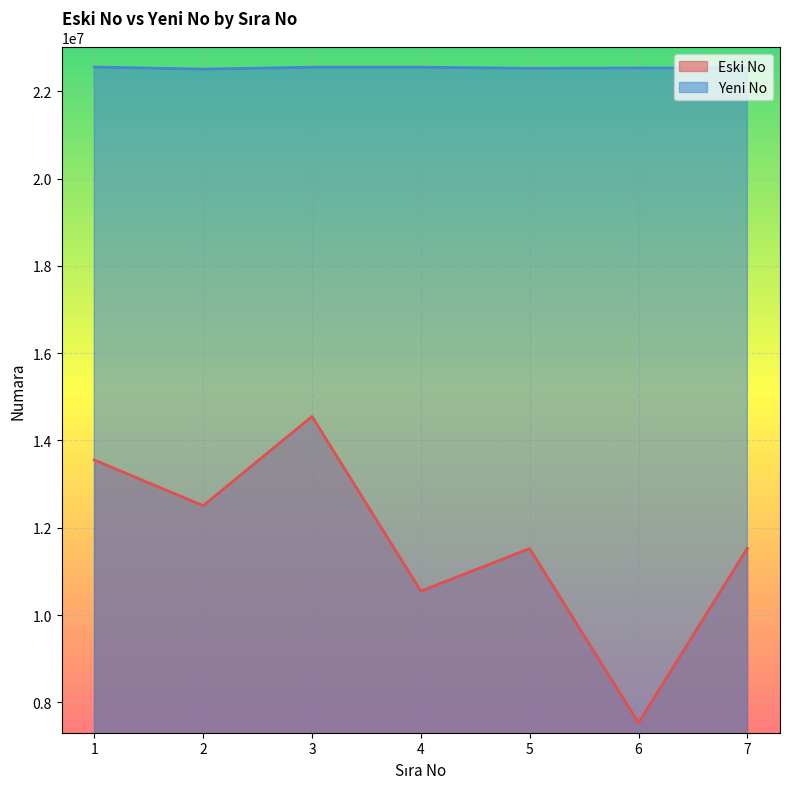

At how many categories does at least one series exceed 10143132?

7